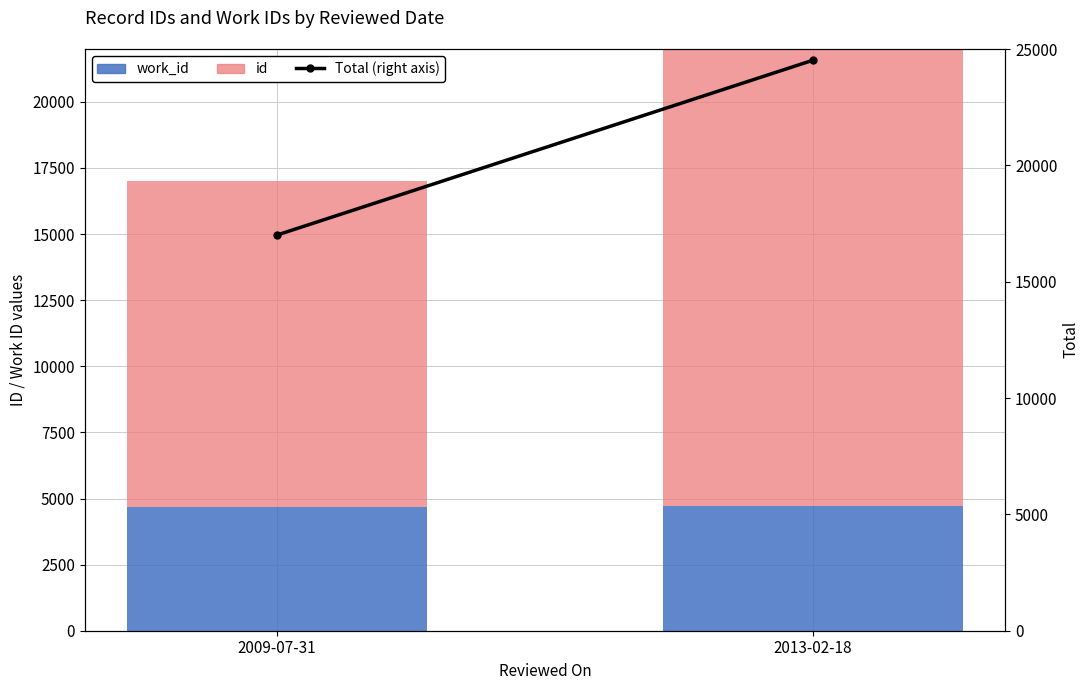

What is the average value of the id series?

16067